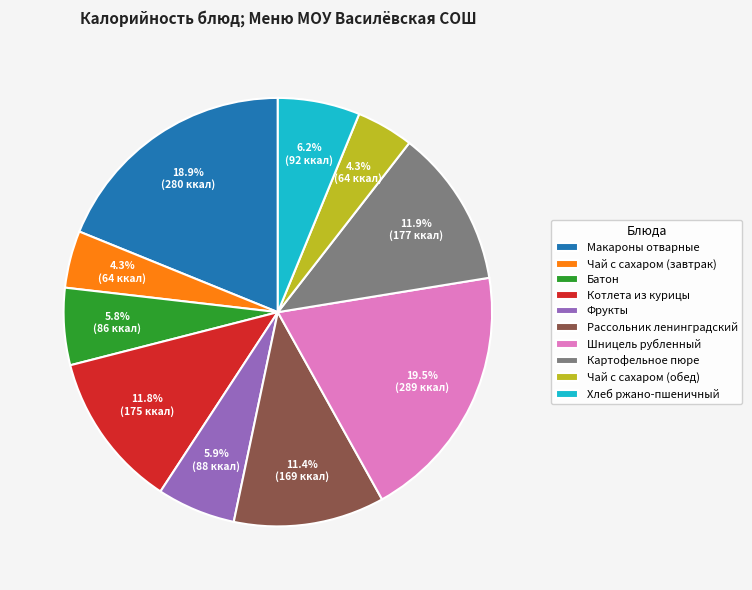

To the nearest percent, what is the average slice percentage?

10%